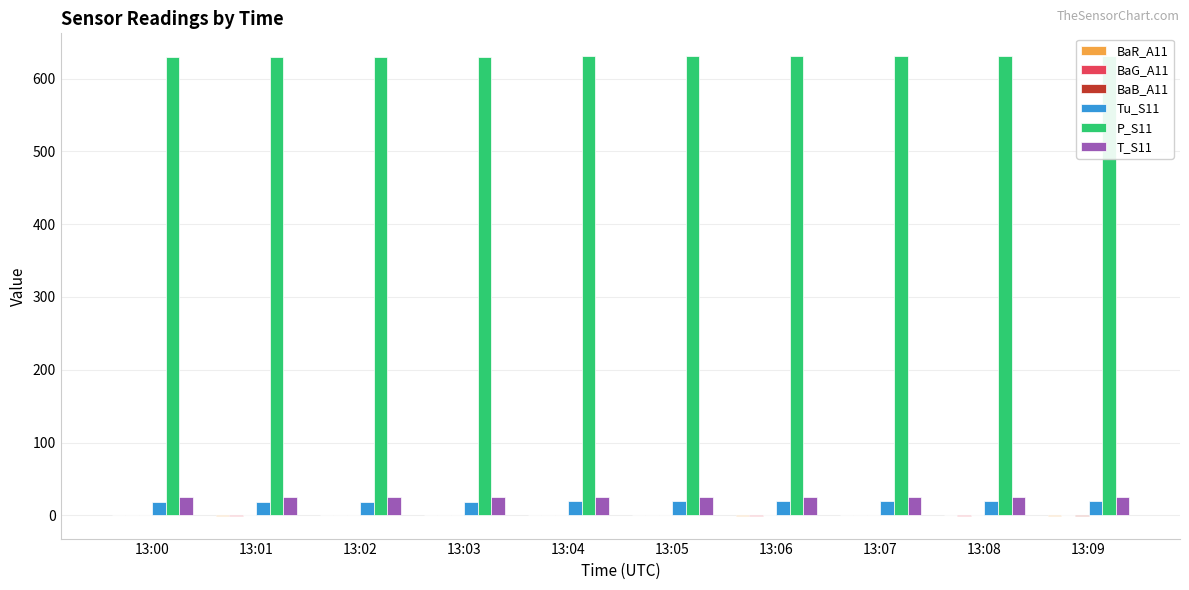

Which series has the largest range (max minus min)?

BaB_A11